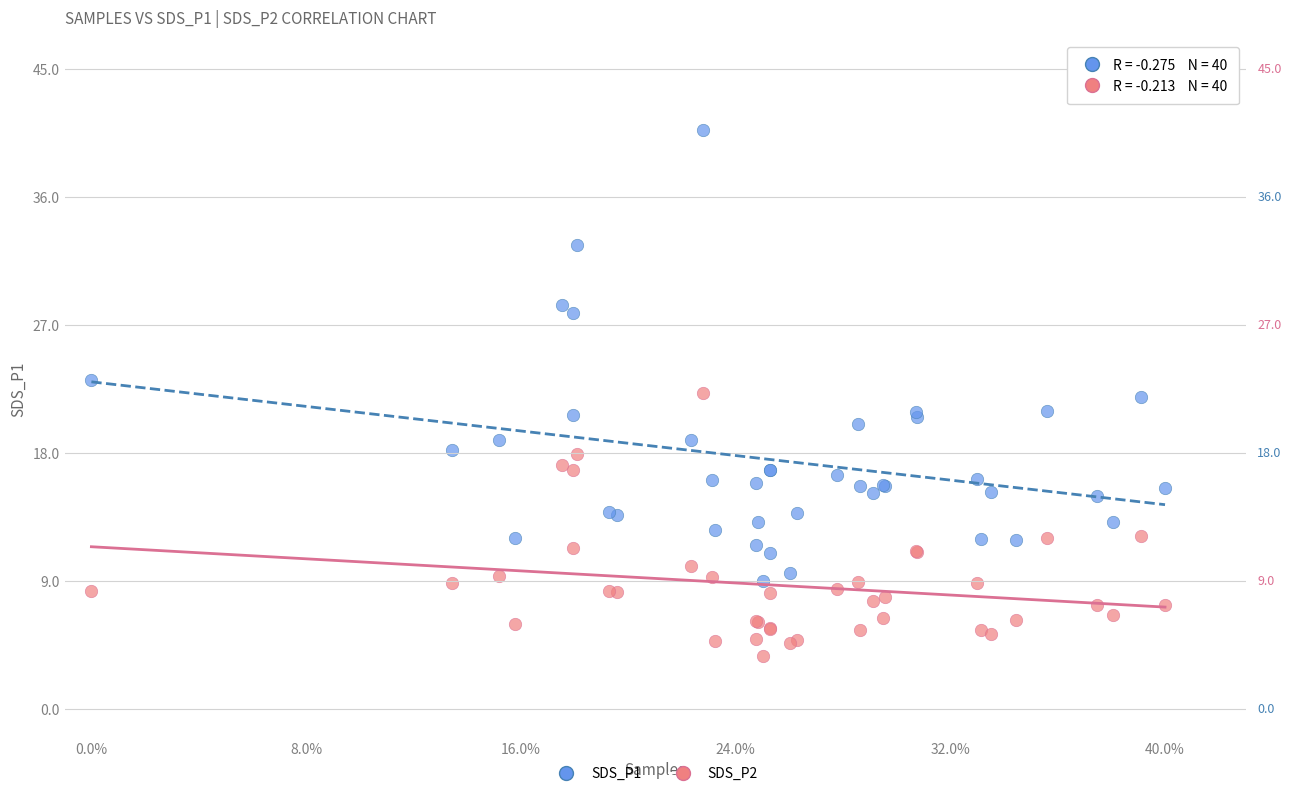

Which series reaches the minimum Y coordinate?

SDS_P2